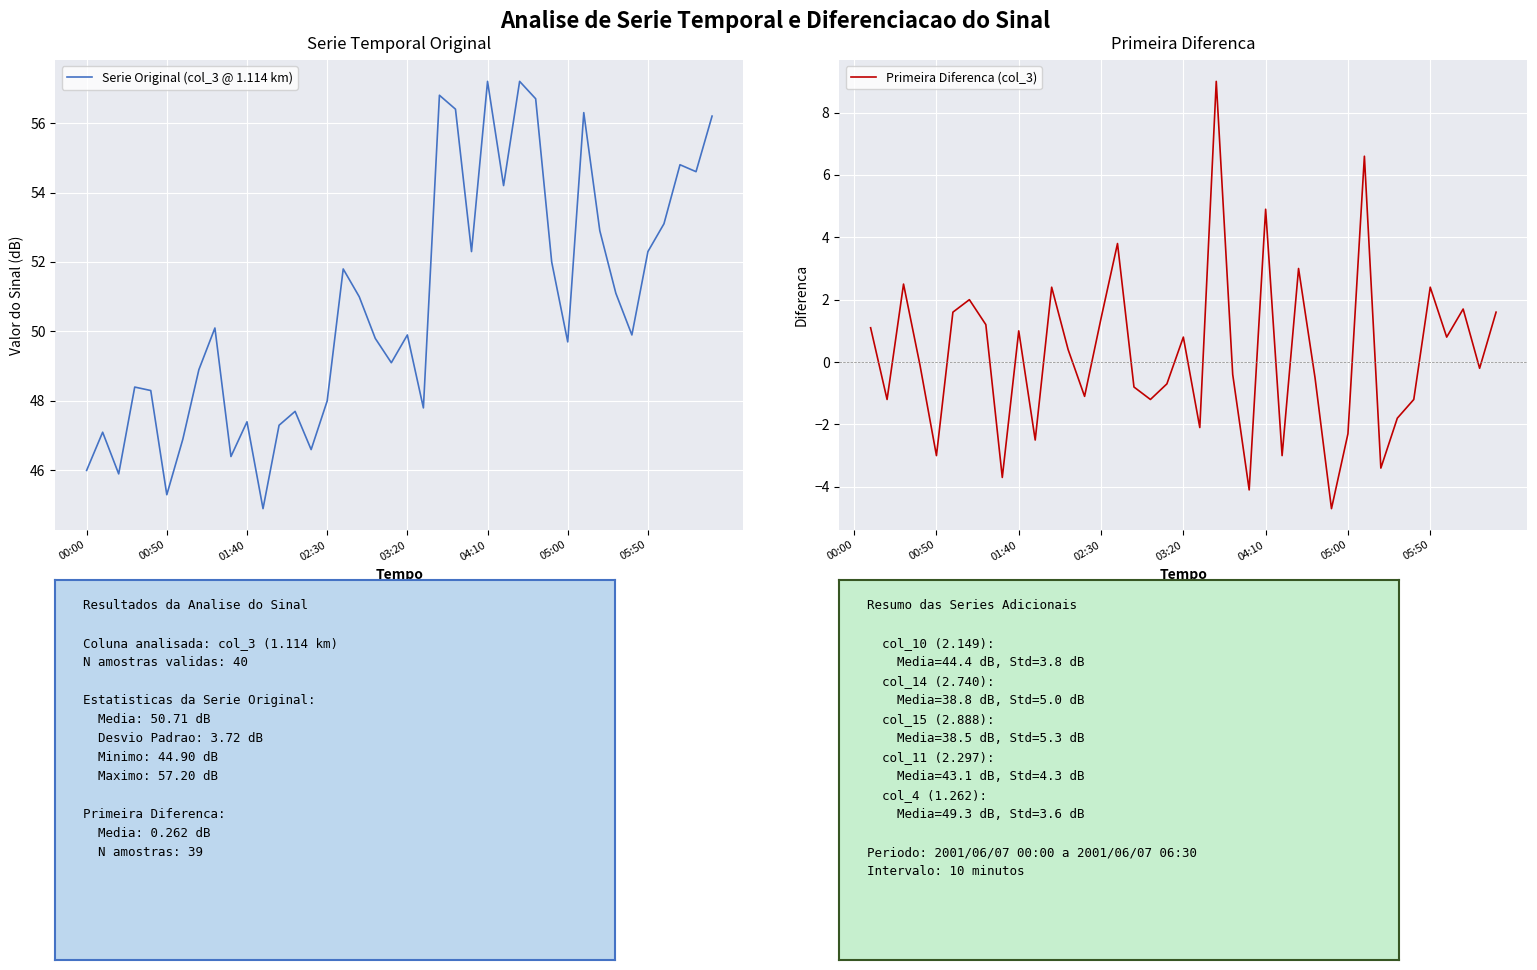

Is the value of Serie Original (col_3 @ 1.114 km) at 05:00 greater than the value of Primeira Diferenca (col_3) at 23?

Yes